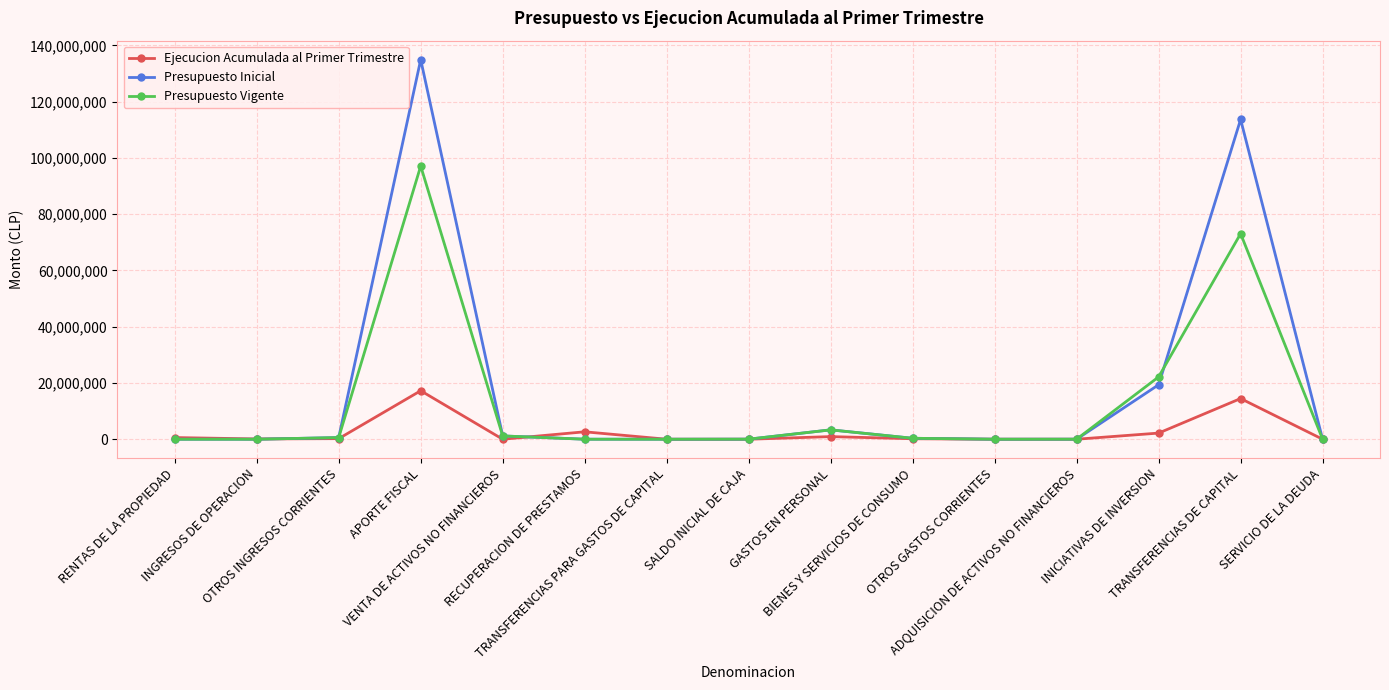

What is the approximate value of Presupuesto Vigente at RENTAS DE LA PROPIEDAD, to the nearest 50?

200